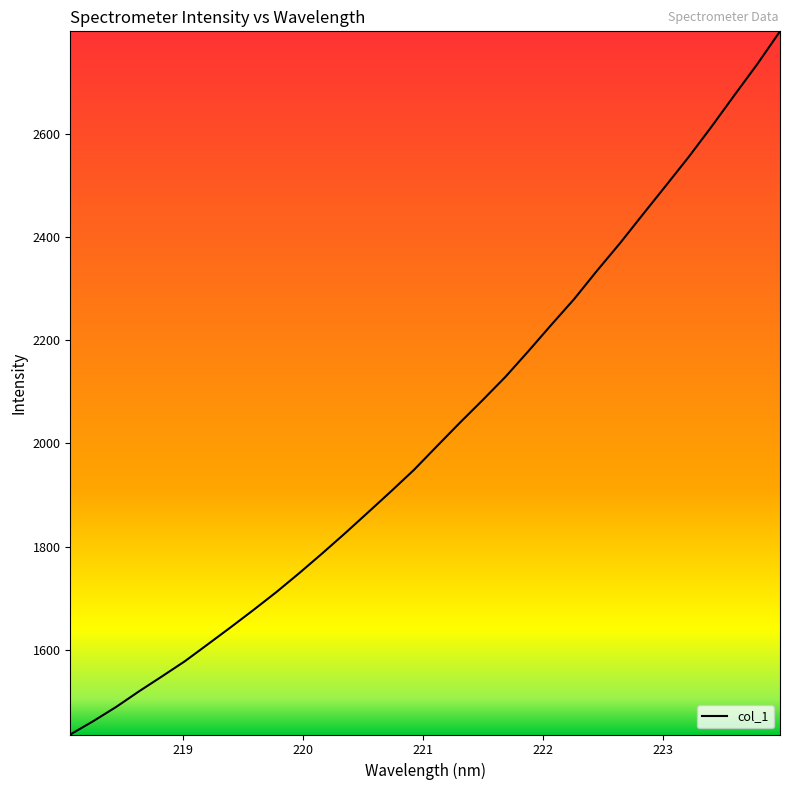

What is the difference between the maximum and minimum values?

1363.1